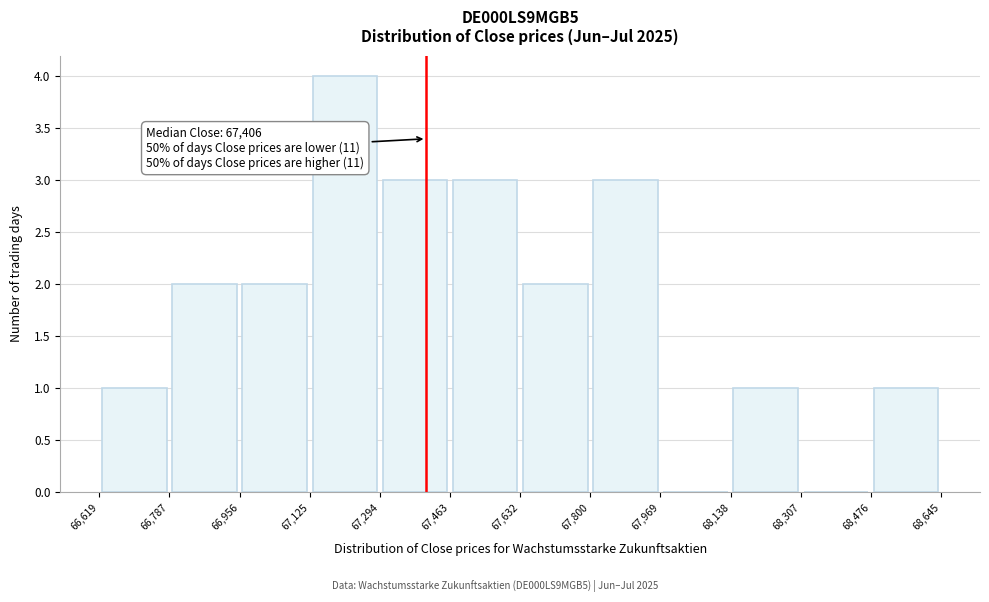

Which range on the x-axis has the tallest bar?

67,125 to 67,294